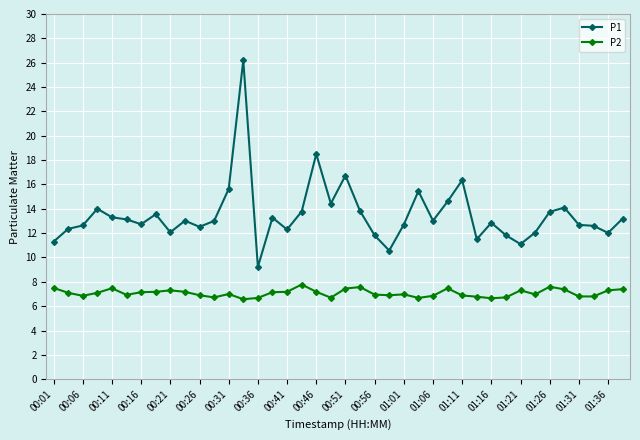

What is the lowest value of the P1 series?

9.2